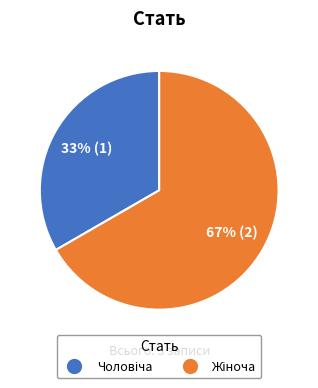

Is there any slice that represents more than half of the pie?

Yes